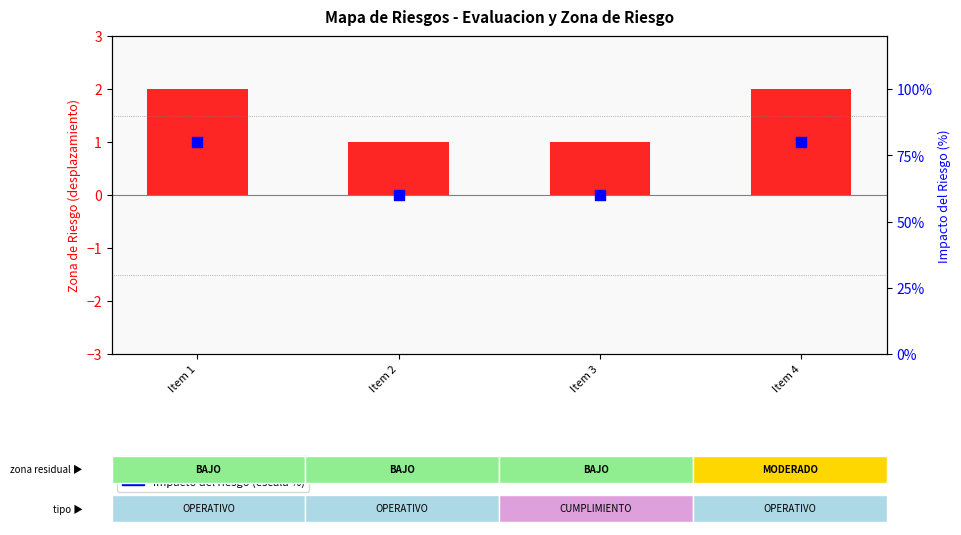

Which series has the widest spread of Y values?

impacto del riesgo (escala %)